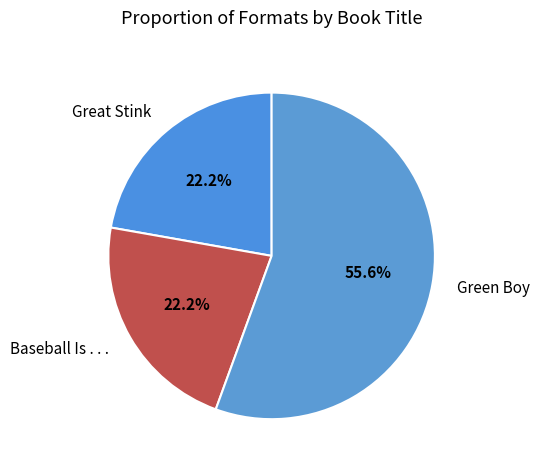

What is the total percentage of Baseball Is . . . and Great Stink?

44.4%